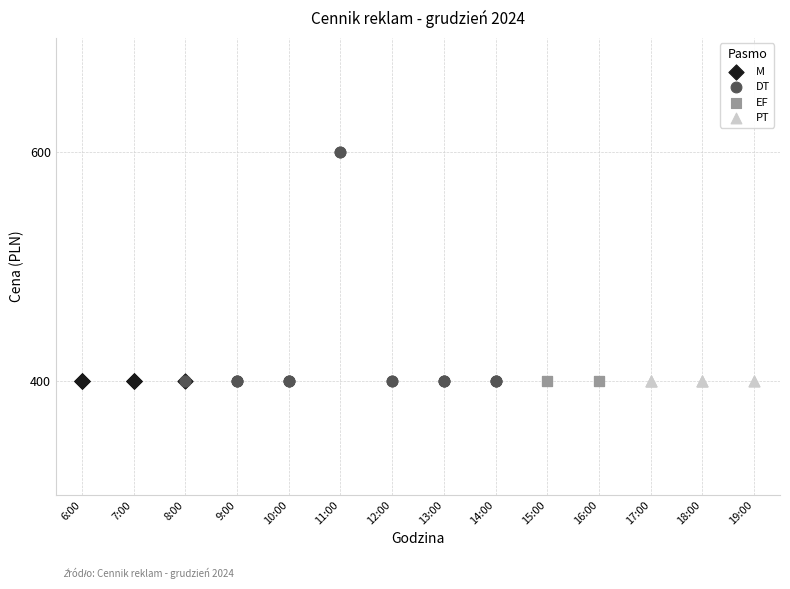

Which series contains the highest Y value?

DT